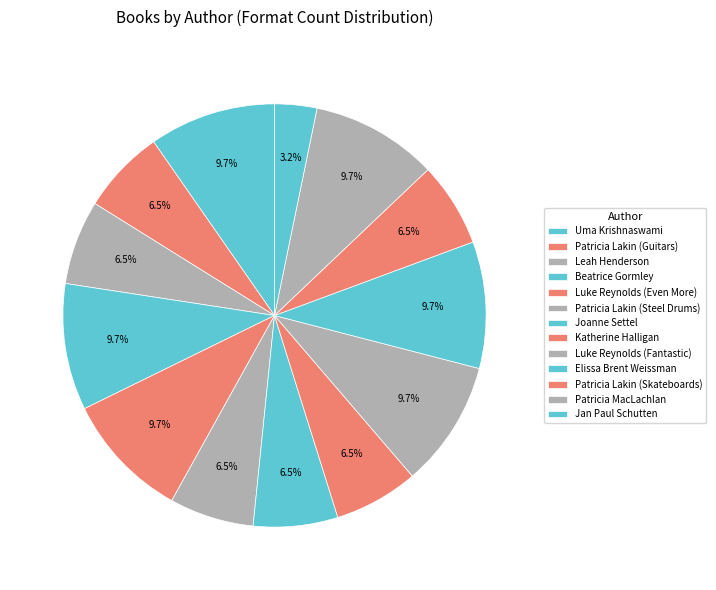

How many slices are in this pie chart?

13